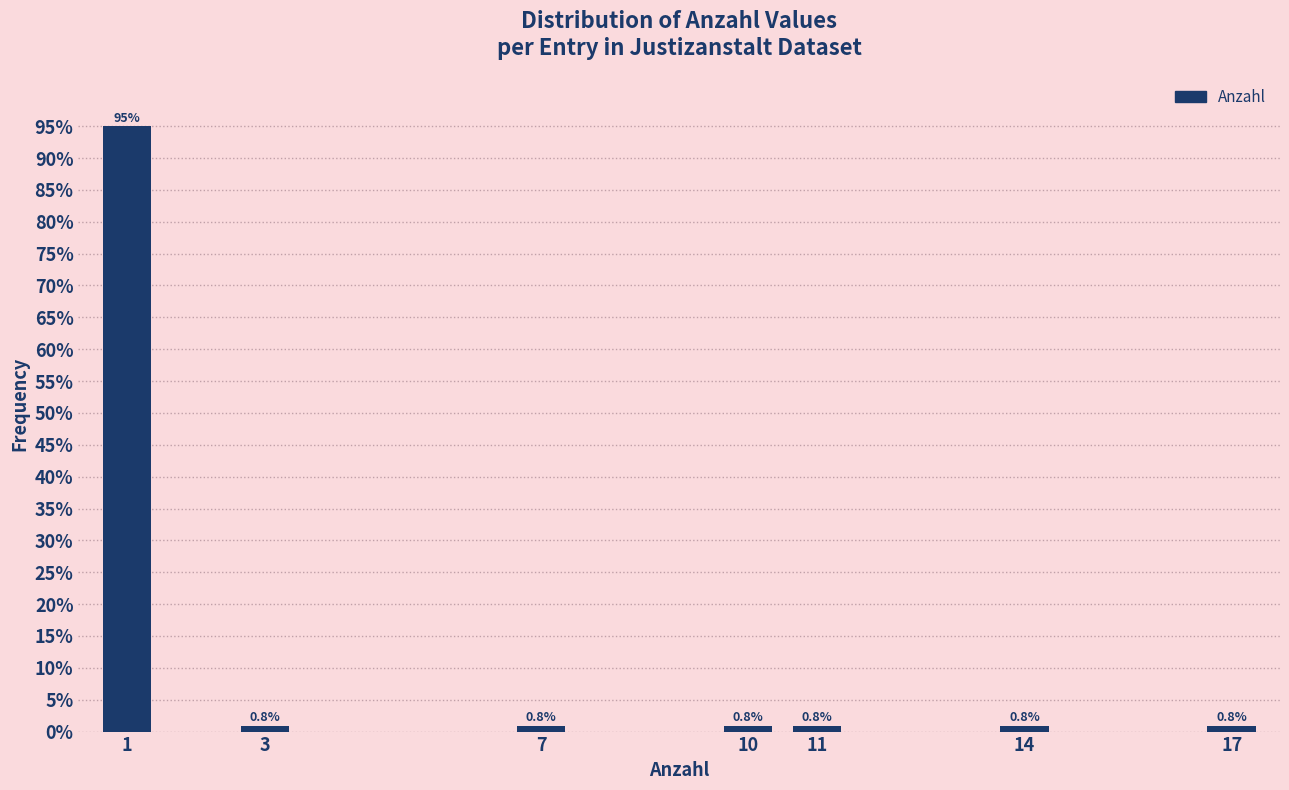

Reading left to right, what are all the values shown in this chart?

95.0	0.8	0.8	0.8	0.8	0.8	0.8